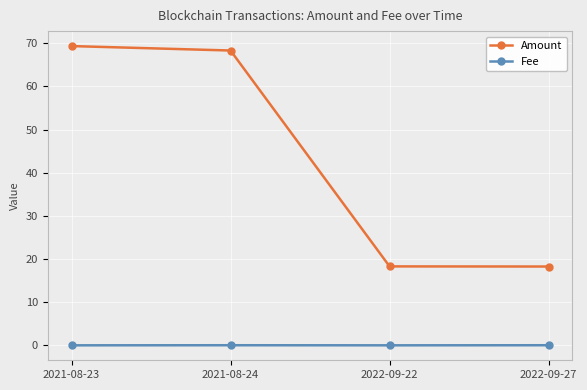

What is the label of the 2nd point from the right?

2022-09-22